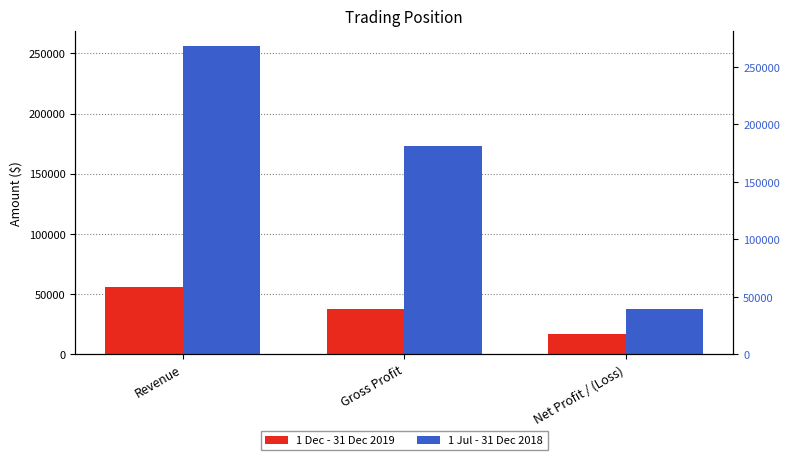

List the labels in order of 1 Jul - 31 Dec 2018 value, smallest first.

Net Profit / (Loss), Gross Profit, Revenue